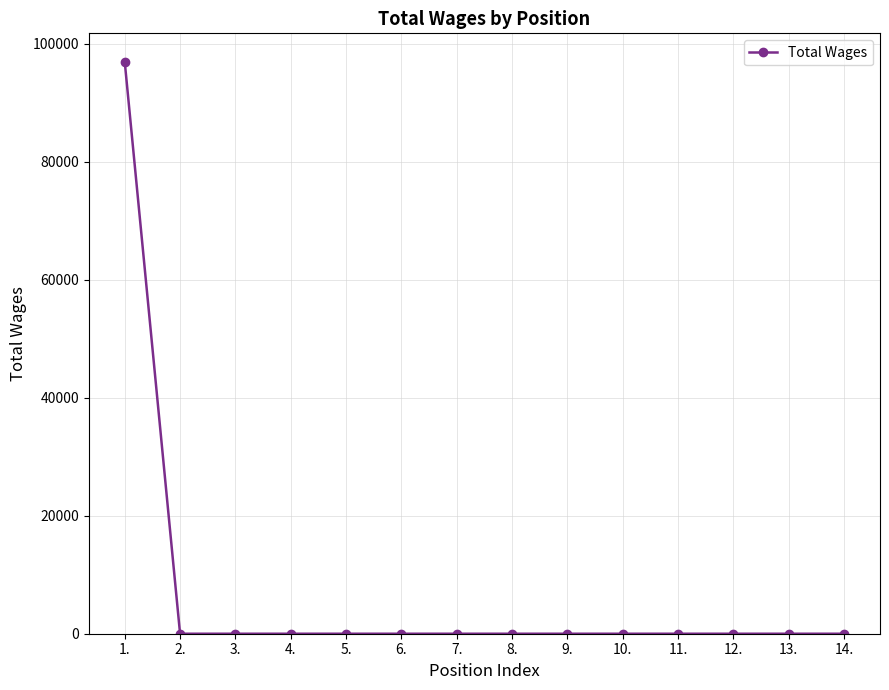

How many lines are shown in the chart?

1